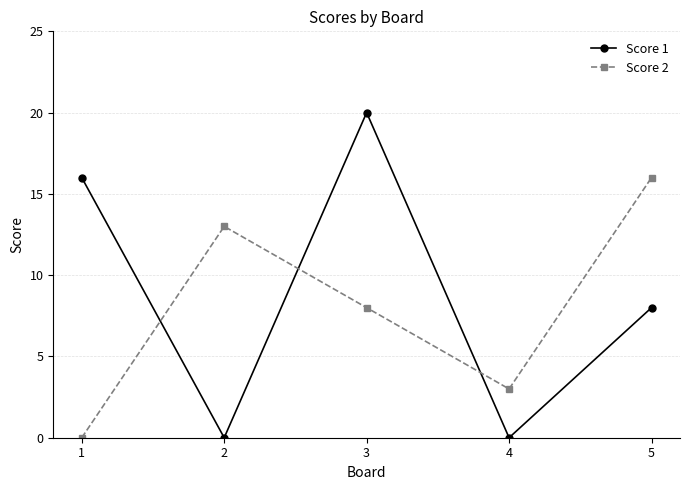

Reading left to right, extract all data points from this chart.

Score 1: 16	0	20	0	8
Score 2: 0	13	8	3	16